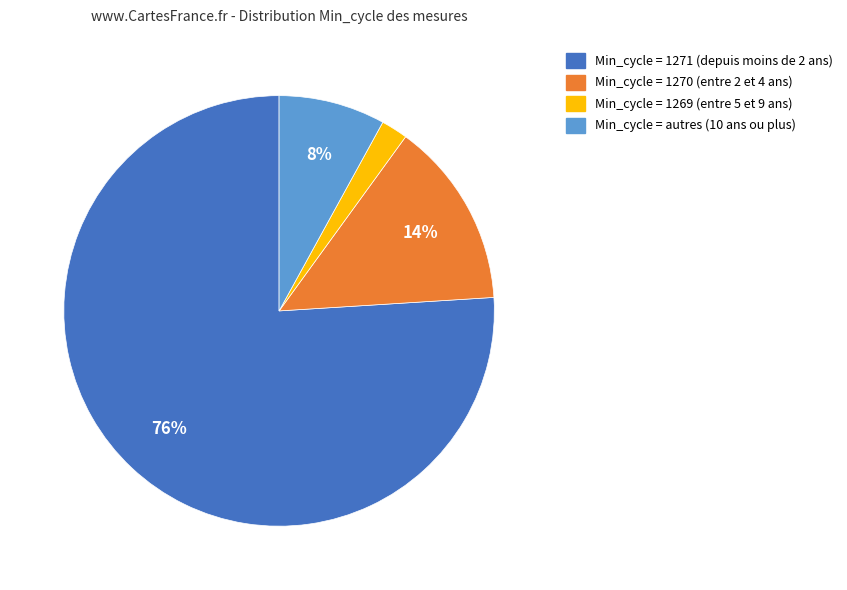

Is there any slice that represents more than half of the pie?

Yes